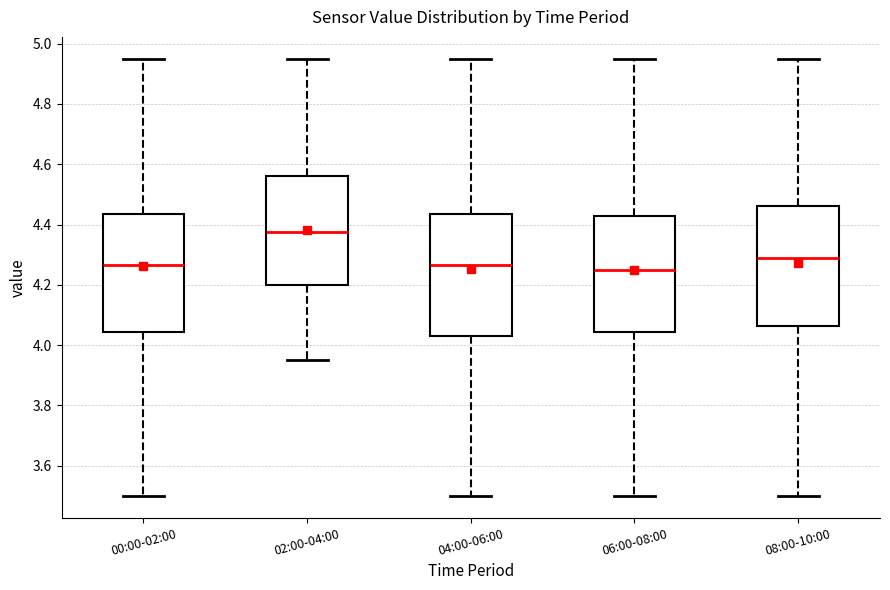

Reading left to right, read every box against the y-axis: the position of its median line, the range the box covers, and the ends of its whiskers. The values are not printed on the chart, so give them approximately, as read against the axis.

00:00-02:00: median 4.26, box 4.04 to 4.44, whiskers 3.50 to 4.96
02:00-04:00: median 4.38, box 4.20 to 4.56, whiskers 3.96 to 4.96
04:00-06:00: median 4.26, box 4.04 to 4.44, whiskers 3.50 to 4.96
06:00-08:00: median 4.26, box 4.04 to 4.44, whiskers 3.50 to 4.96
08:00-10:00: median 4.30, box 4.06 to 4.46, whiskers 3.50 to 4.96